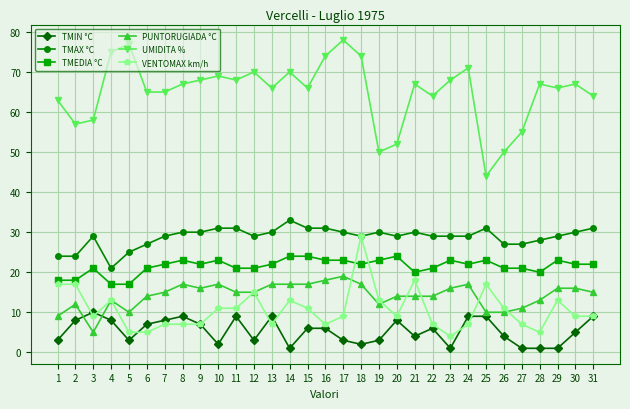

Is it true that TMEDIA °C equals 5 at 8?

False